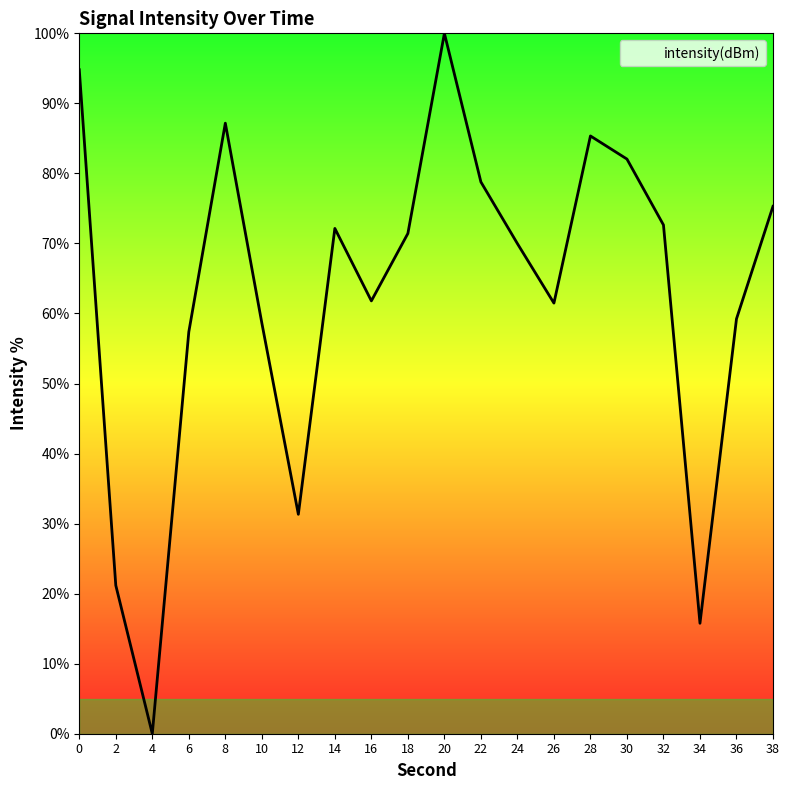

Approximately how many times larger is the value at 28 compared to 34?

5.4